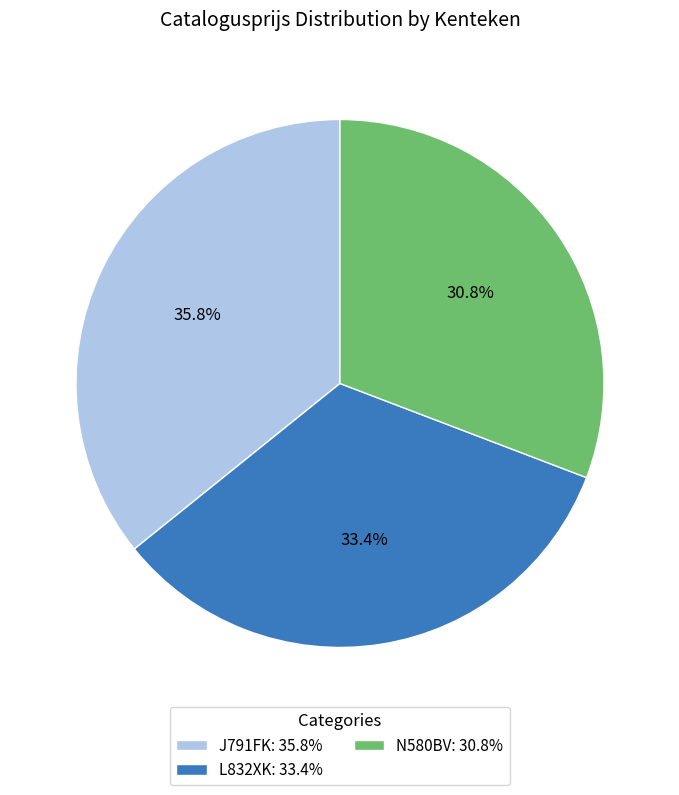

Count the number of slices in the pie.

3